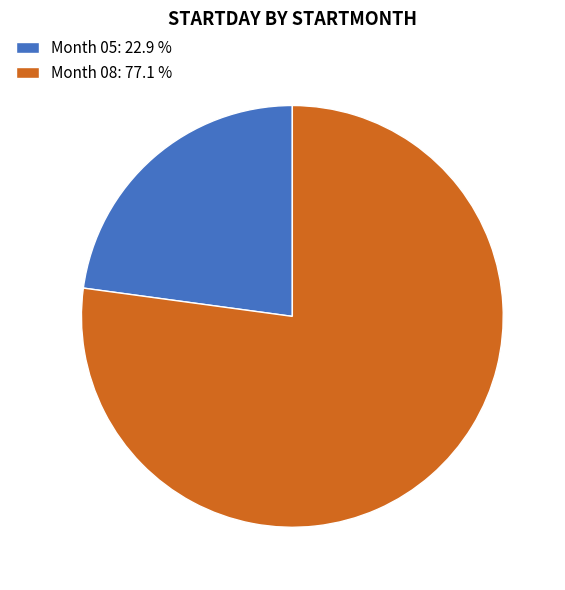

What is the largest slice in the pie chart?

Month 08: 77.1 %